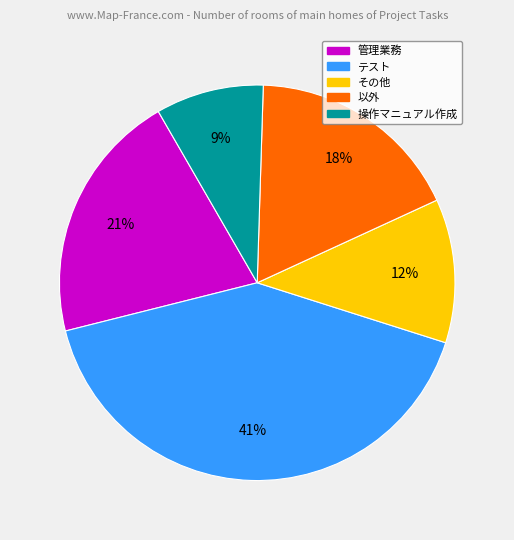

To the nearest percent, what portion does 管理業務 represent?

21%